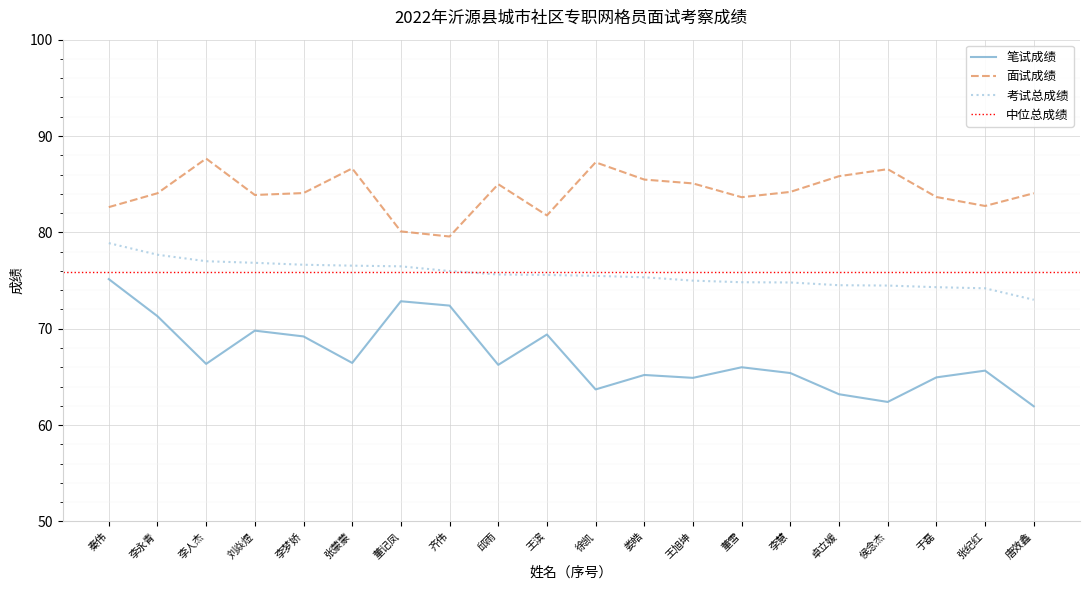

How many data points in 考试总成绩 are above 75?

12